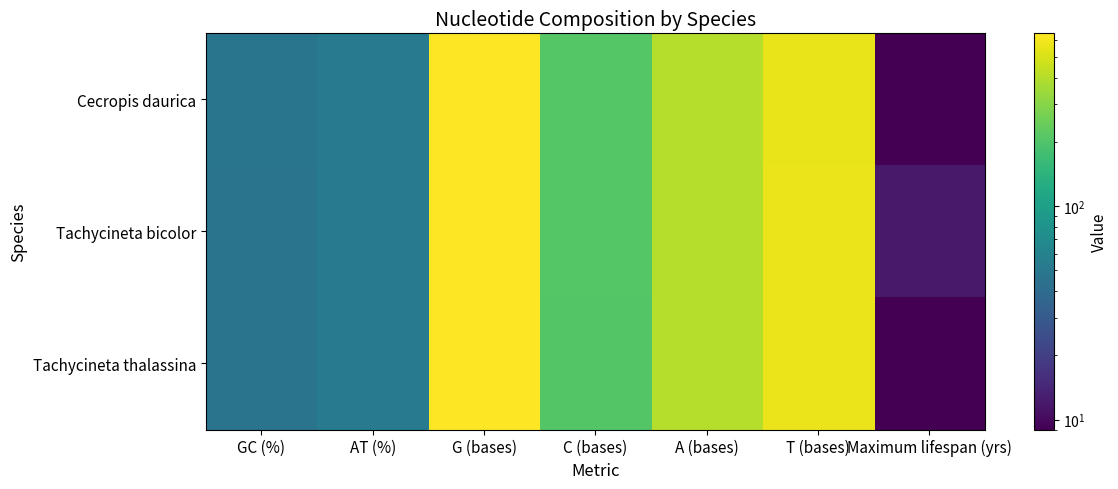

Reading left to right, extract all data points from this chart.

Cecropis daurica: GC (%)=47.0	AT (%)=53.0	G (bases)=645.0	C (bases)=210.0	A (bases)=401.0	T (bases)=562.0	Maximum lifespan (yrs)=9.0
Tachycineta bicolor: GC (%)=46.6	AT (%)=53.4	G (bases)=640.0	C (bases)=208.0	A (bases)=404.0	T (bases)=566.0	Maximum lifespan (yrs)=12.1
Tachycineta thalassina: GC (%)=46.5	AT (%)=53.5	G (bases)=639.0	C (bases)=207.0	A (bases)=404.0	T (bases)=568.0	Maximum lifespan (yrs)=9.1